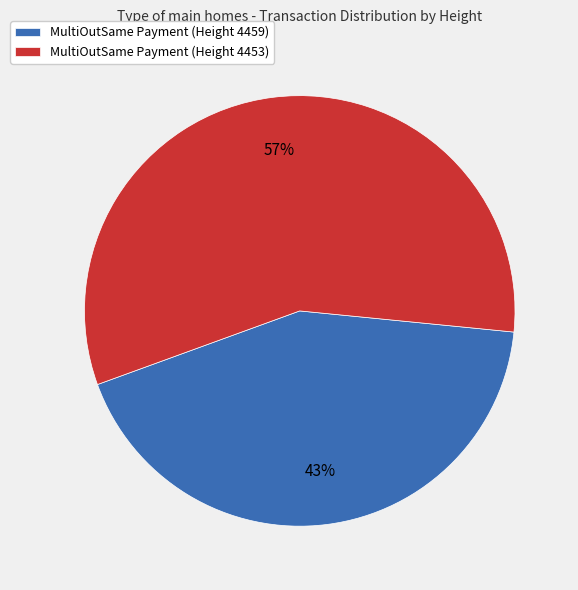

The MultiOutSame Payment (Height 4459) slice represents 43% of the pie. True or false?

True